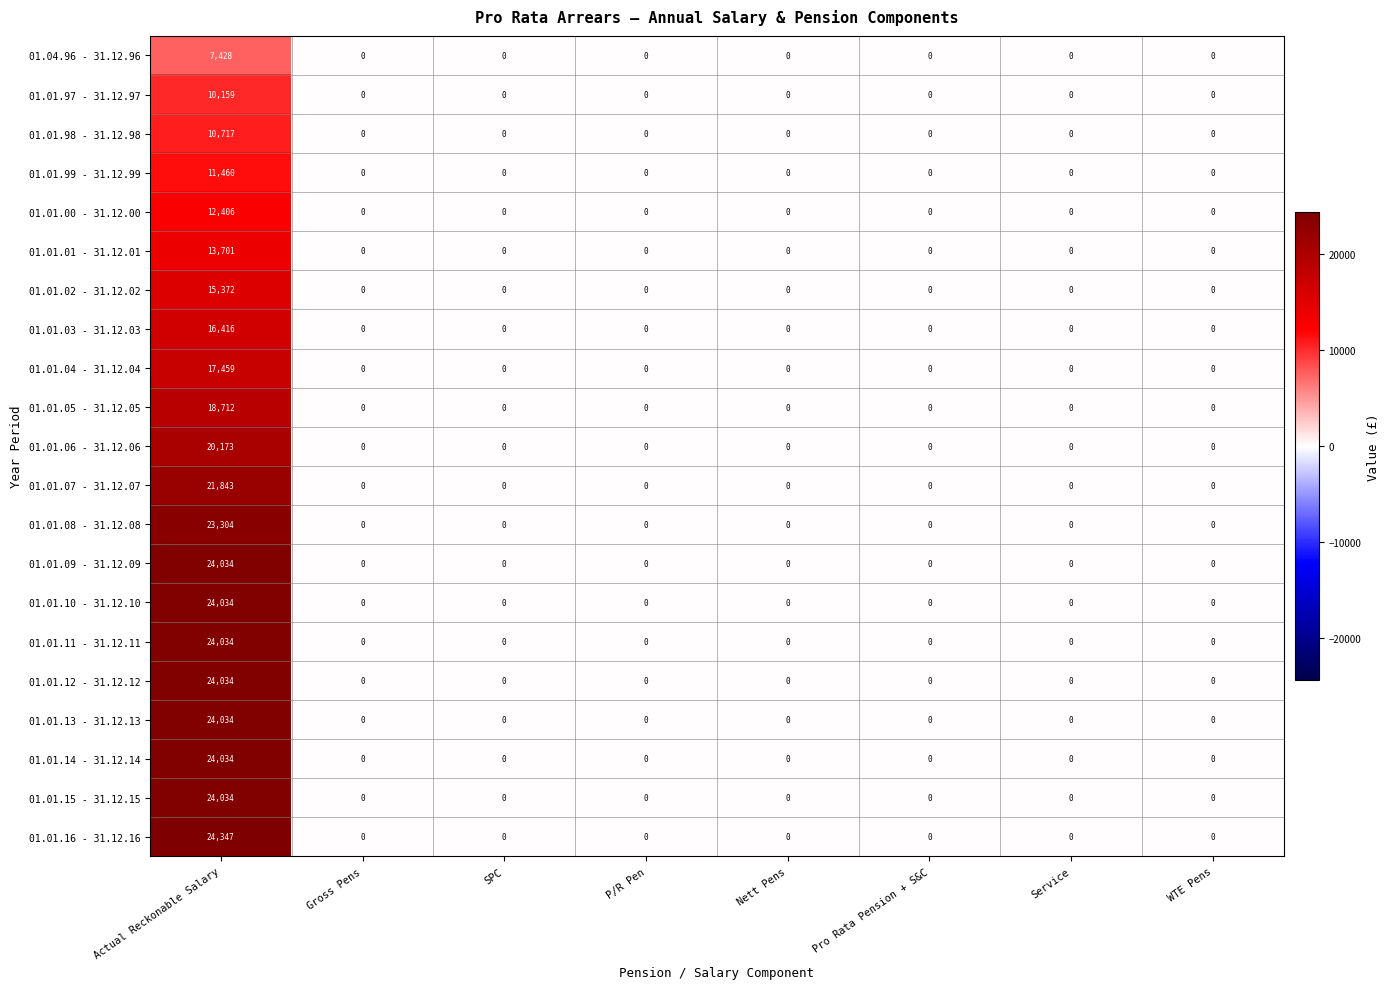

What is the average value of the 01.01.06 - 31.12.06 series?

2522